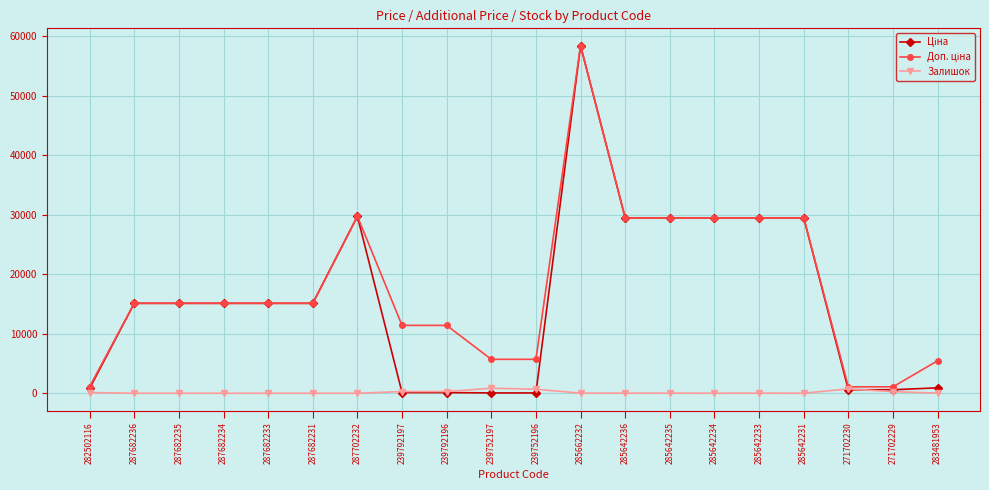

How many lines are shown in the chart?

3